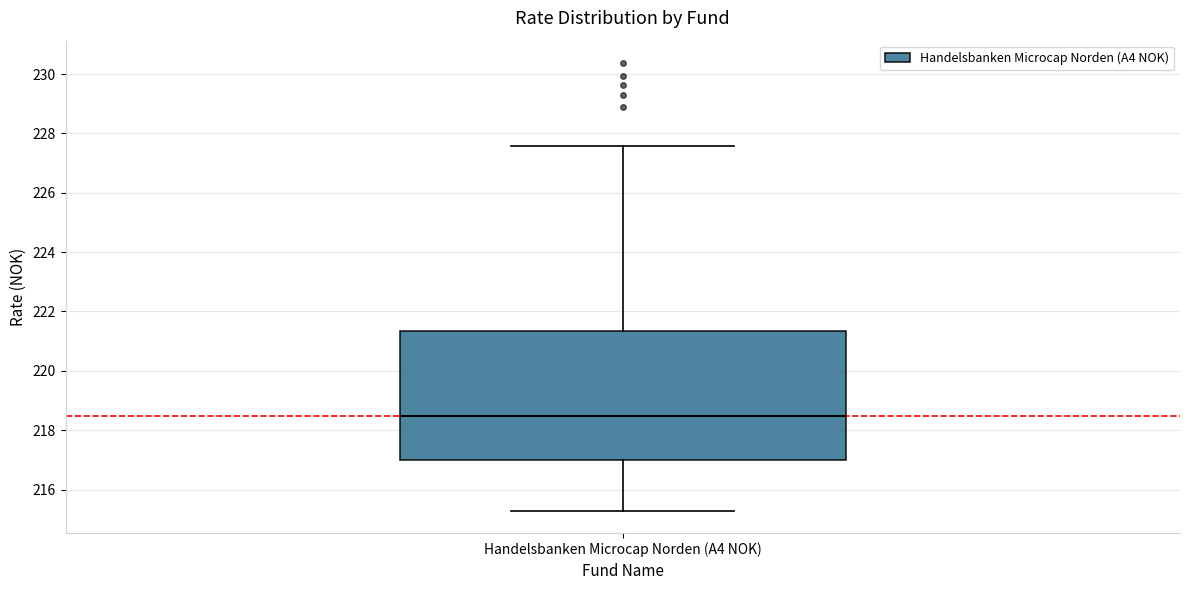

Where is the upper edge of the box for Handelsbanken Microcap Norden (A4 NOK) on the y-axis? The values are not printed on the chart, so give them approximately, as read against the axis.

221.4